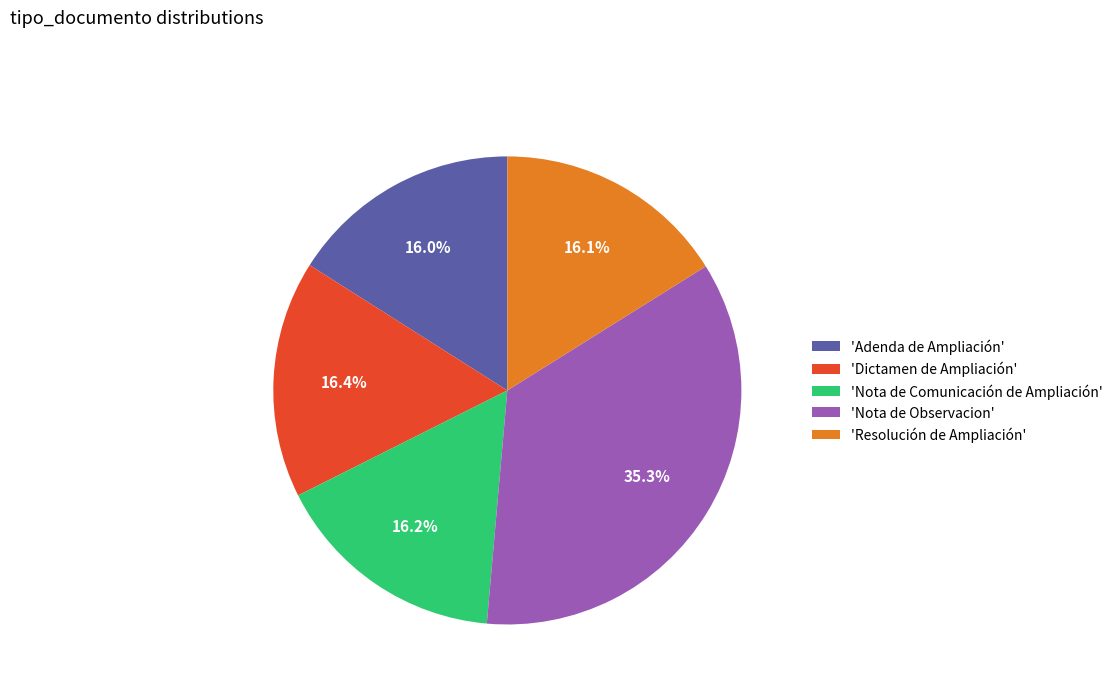

Approximately how many times larger is the value at 'Nota de Observacion' compared to 'Dictamen de Ampliación'?

2.2